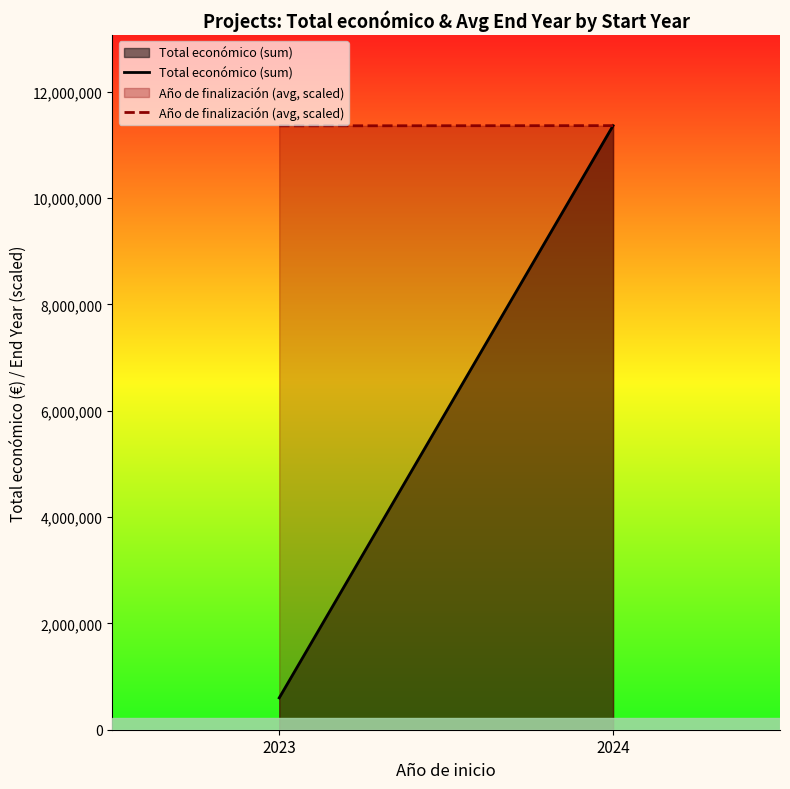

What is the average value of the Total económico (sum) series?

5981739.5